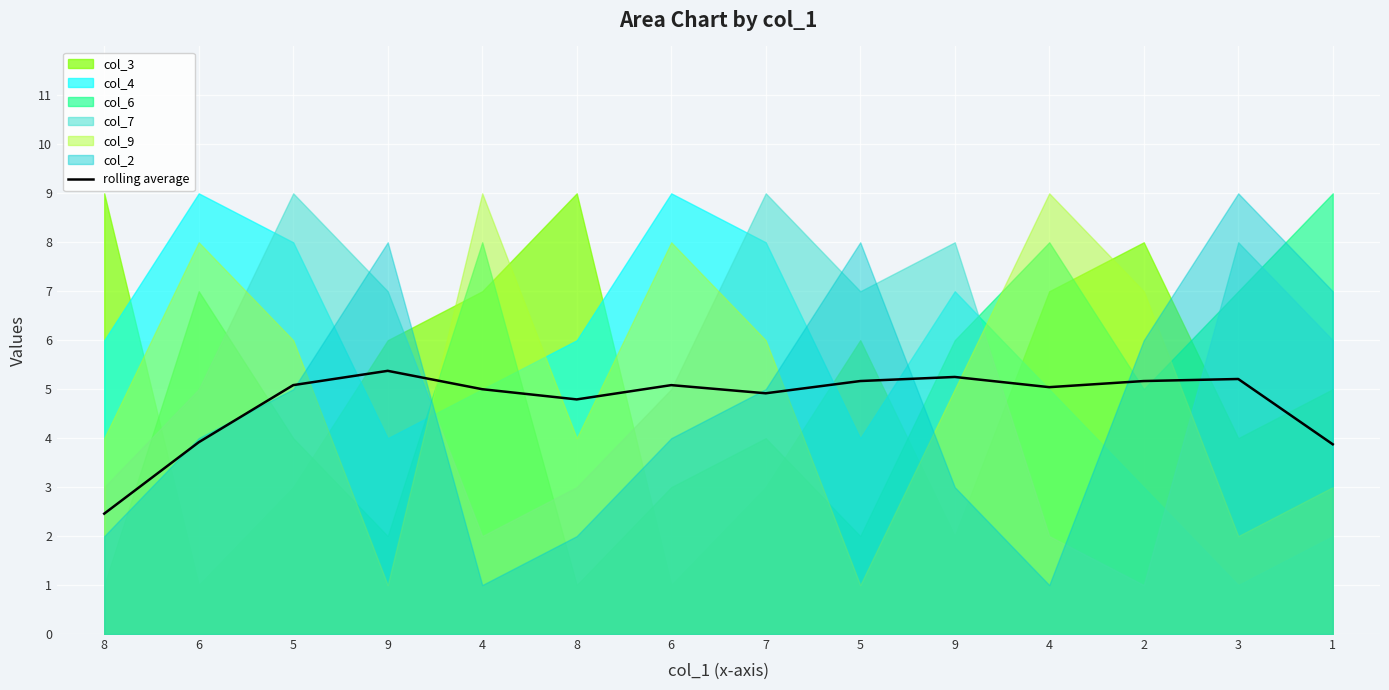

Rank the categories by value from highest to lowest.

9, 9, 3, 5, 2, 5, 6, 4, 4, 7, 8, 6, 1, 8